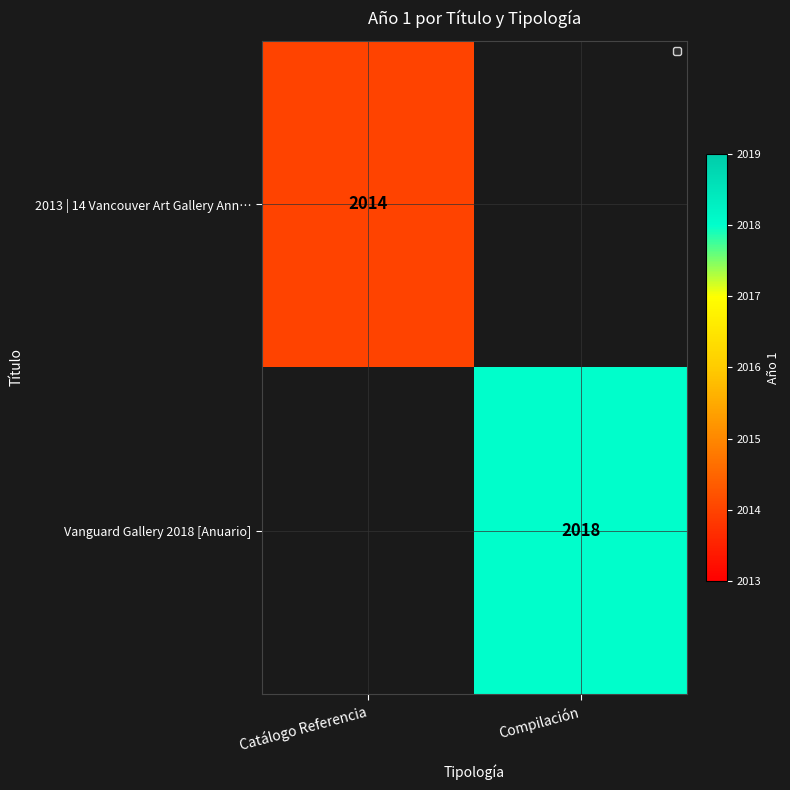

The value of Vanguard Gallery 2018 [Anuario] at Compilación is 2018. True or false?

True